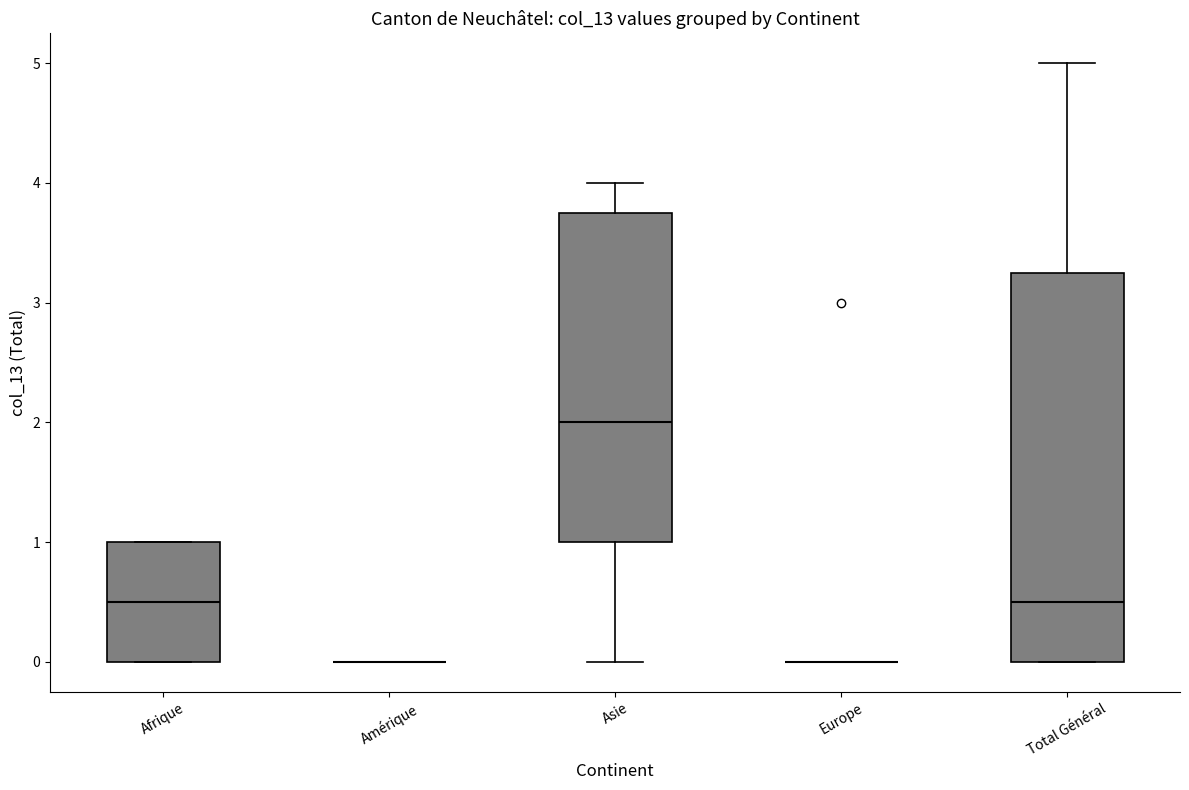

Reading left to right, transcribe this box plot: for each box, give where its median line is, the range the box spans, and where its two whiskers end, as read against the y-axis. The values are not printed on the chart, so give them approximately, as read against the axis.

Afrique: median 0.5, box 0.0 to 1.0, whiskers 0.0 to 1.0
Amérique: box collapsed to a line at 0.0, whiskers 0.0 to 0.0
Asie: median 2.0, box 1.0 to 3.8, whiskers 0.0 to 4.0
Europe: box collapsed to a line at 0.0, whiskers 0.0 to 0.0
Total Général: median 0.5, box 0.0 to 3.3, whiskers 0.0 to 5.0